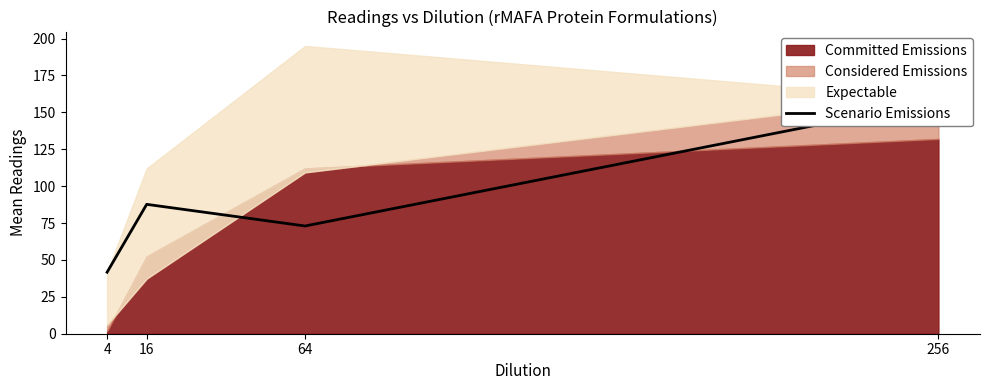

What is the value of the 1st point from the left?

41.7